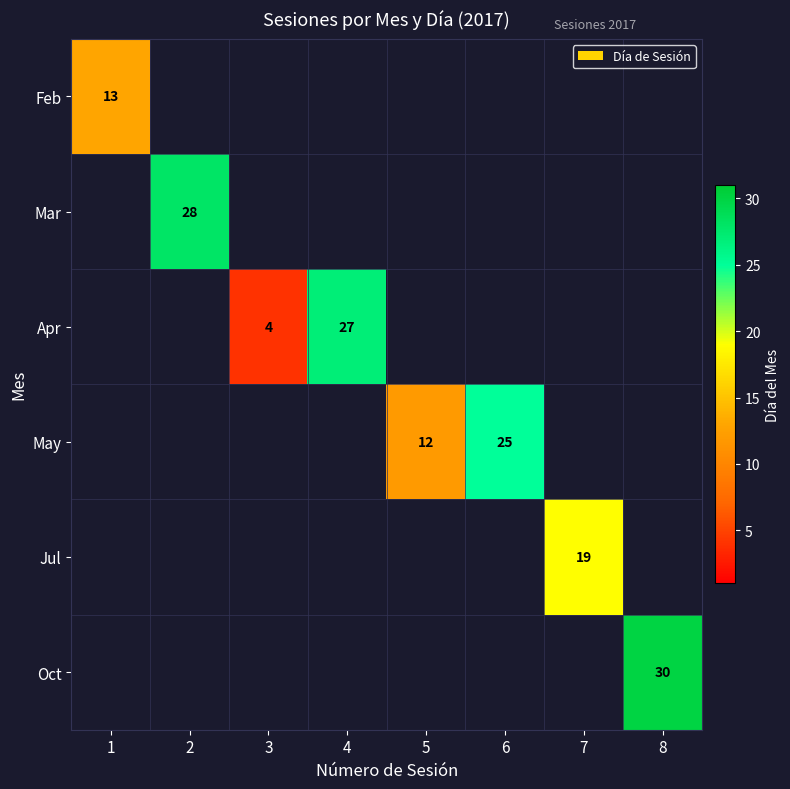

The value of Mar at 2 is 28. True or false?

True